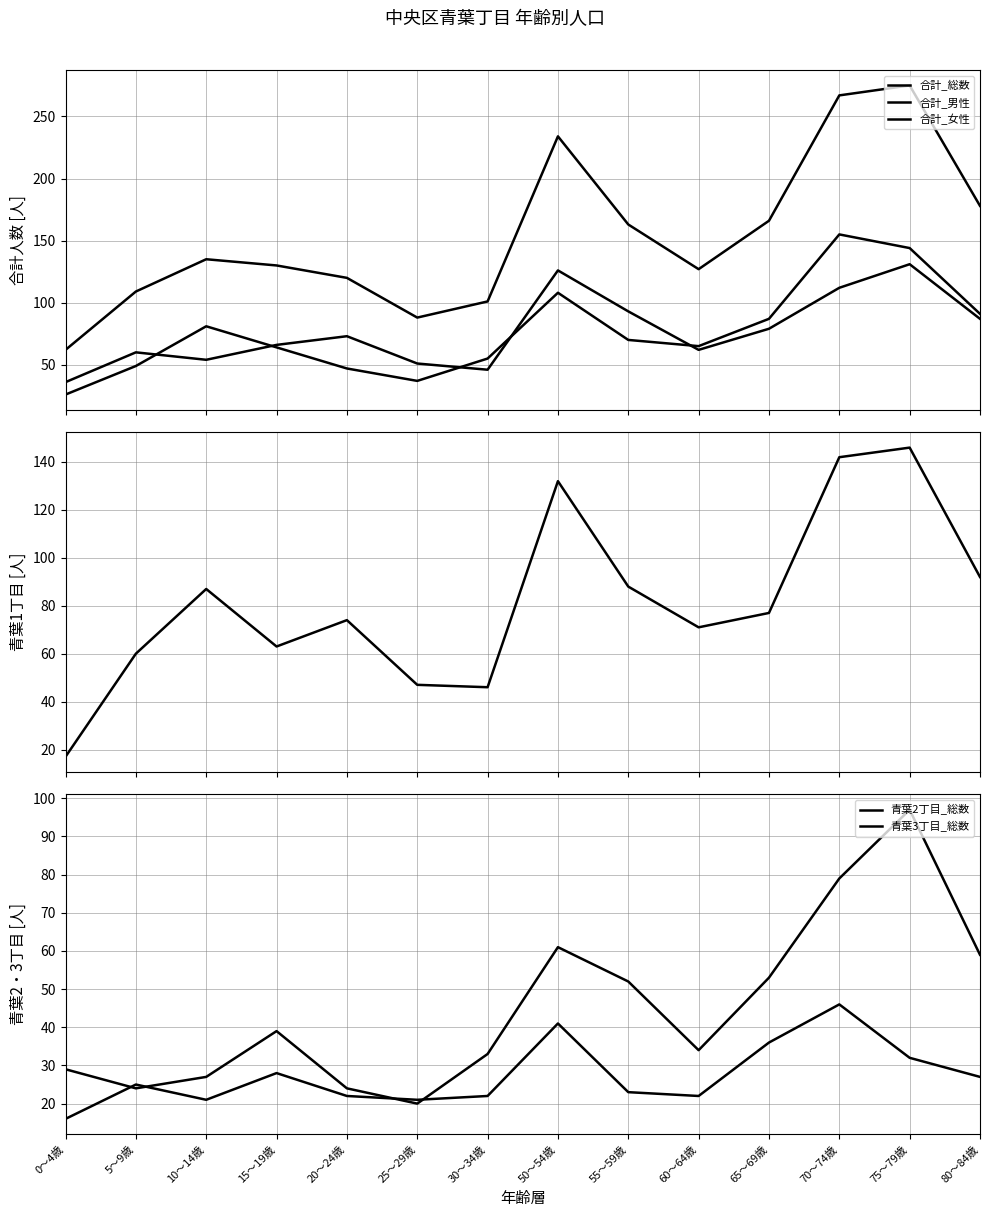

What is the label of the 12th point from the left?

70～74歳